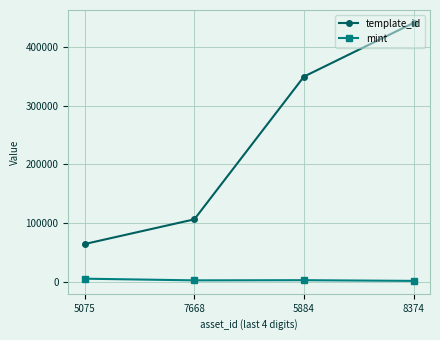

What is the value of the mint point at the 4th from the left?

1925